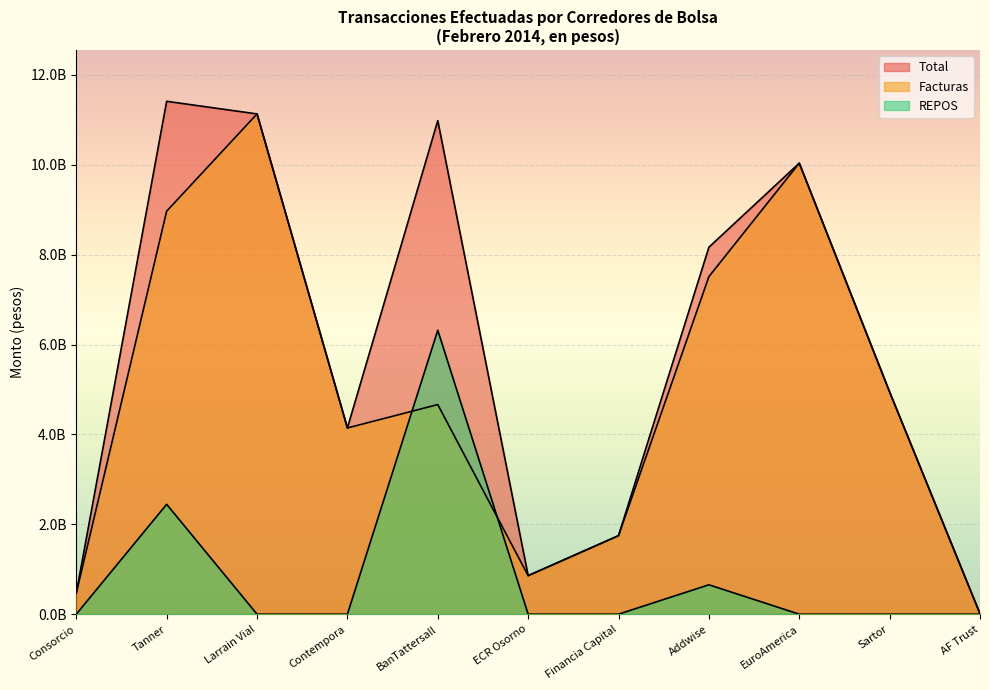

True or false: REPOS has more than 0 interior local peaks.

True